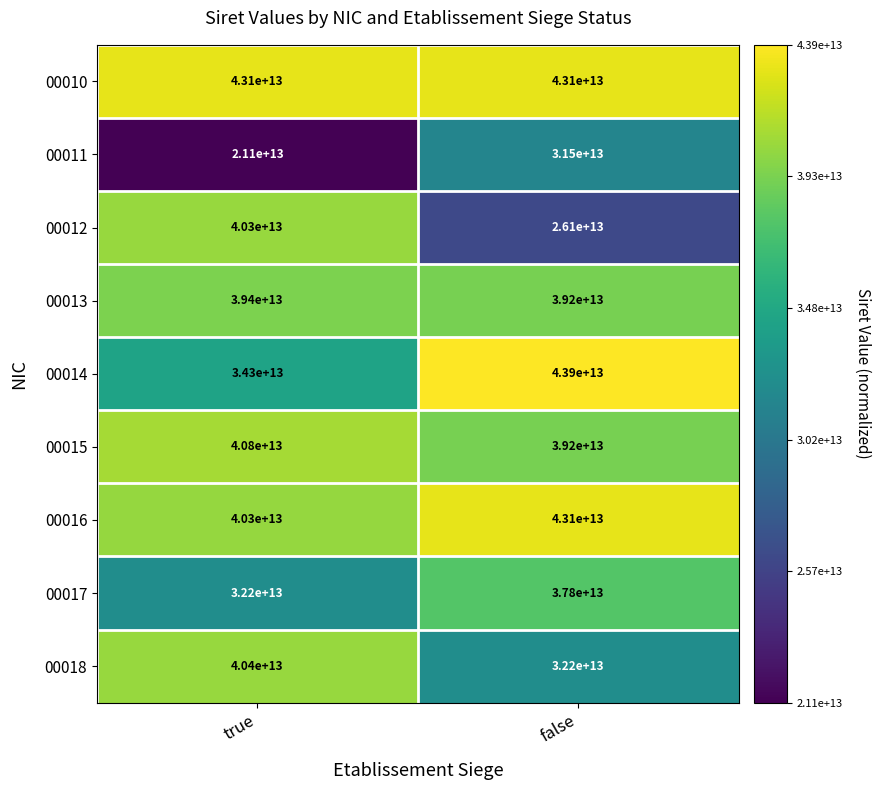

Which series changed the most between true and false?

00012